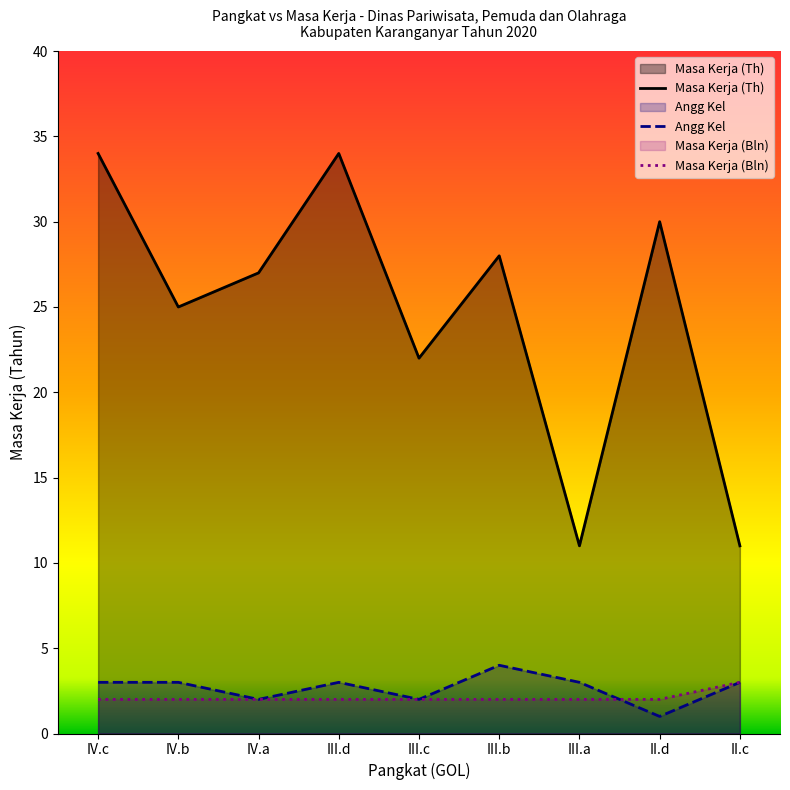

Is it true that Angg Kel equals 5 at II.c?

False